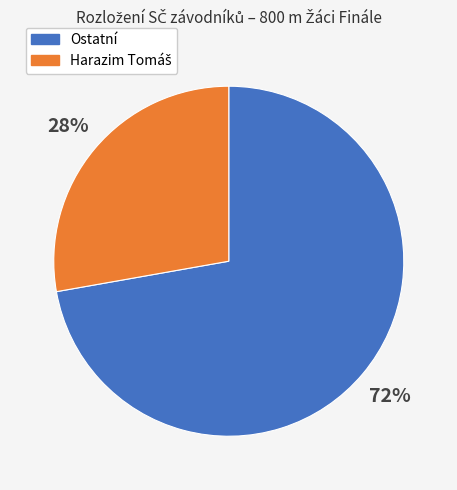

To the nearest percent, what is the difference between the largest and smallest slice percentages?

44%